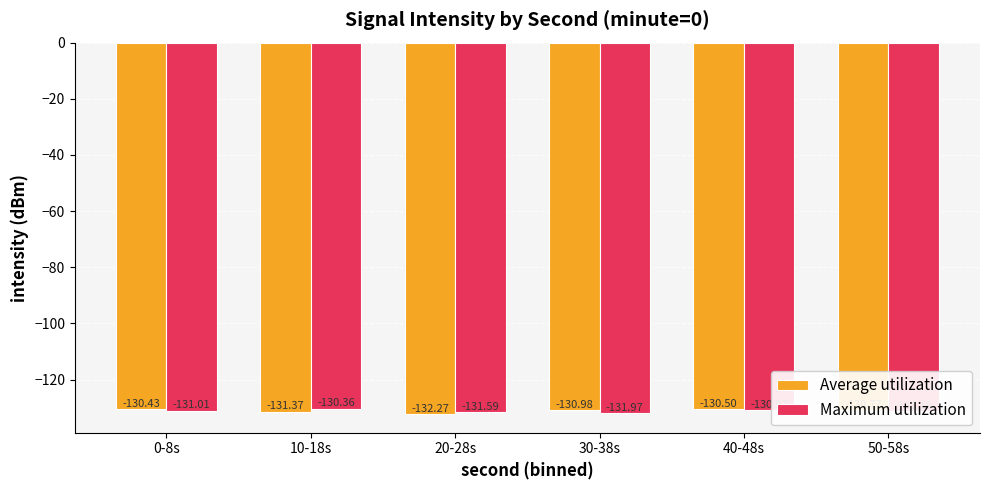

What is the smallest value displayed?

-132.3